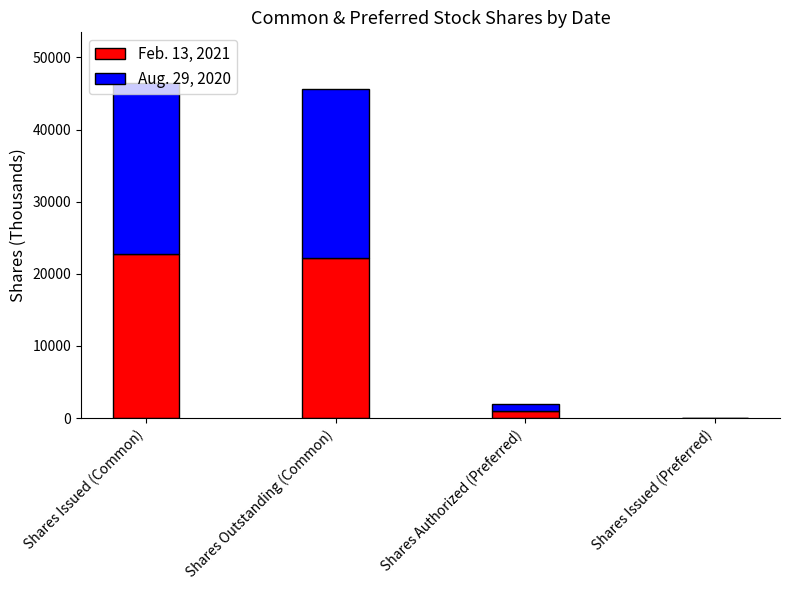

What is the total value across all series at Shares Authorized (Preferred)?

2000